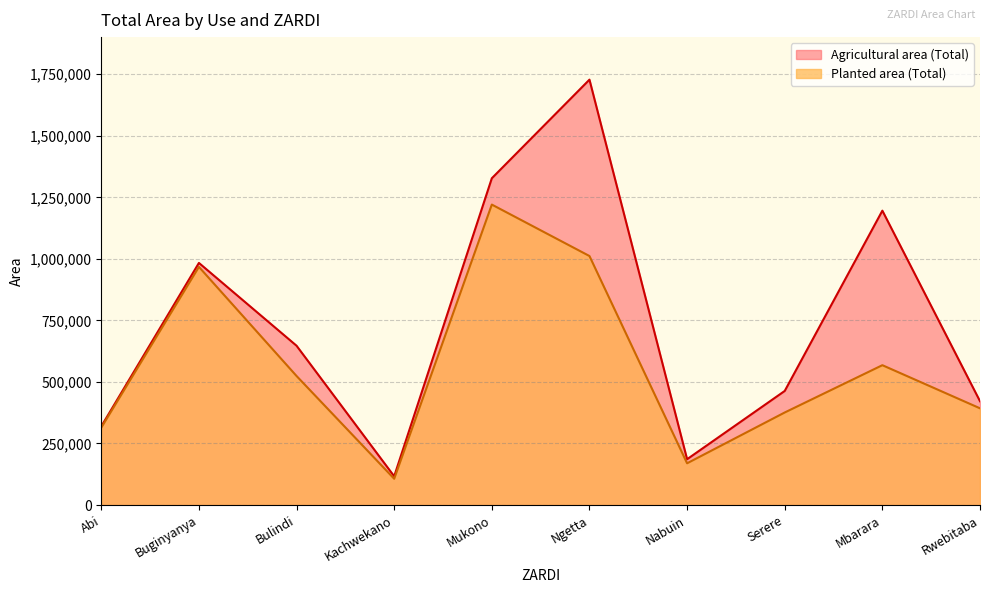

What is the difference between the Planted area (Total) values at Kachwekano and Bulindi?

417517